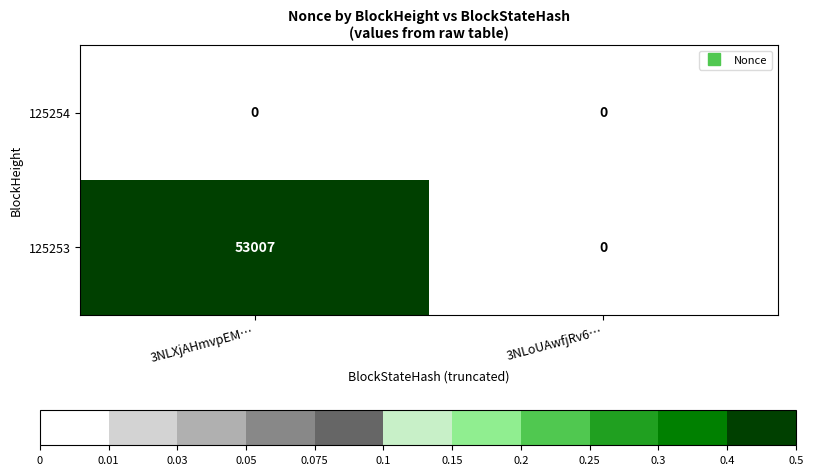

Reading left to right, list all the values displayed in this chart.

125254: 0	0
125253: 53007	0